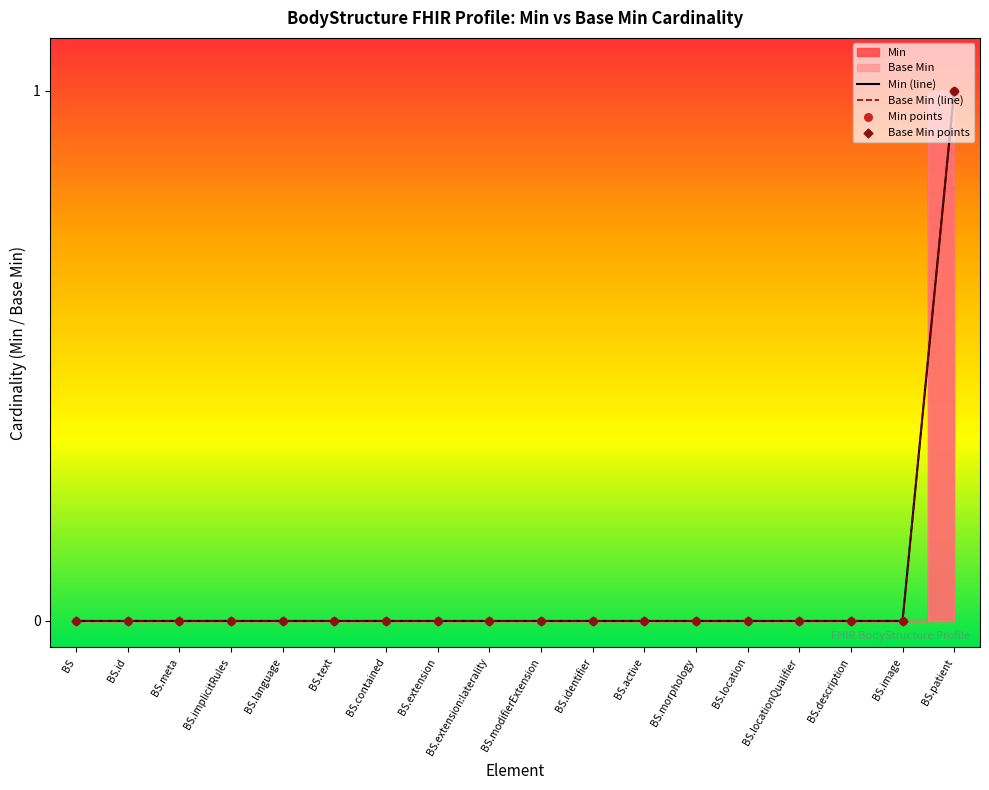

Which series has the largest total across all categories?

Min (line)